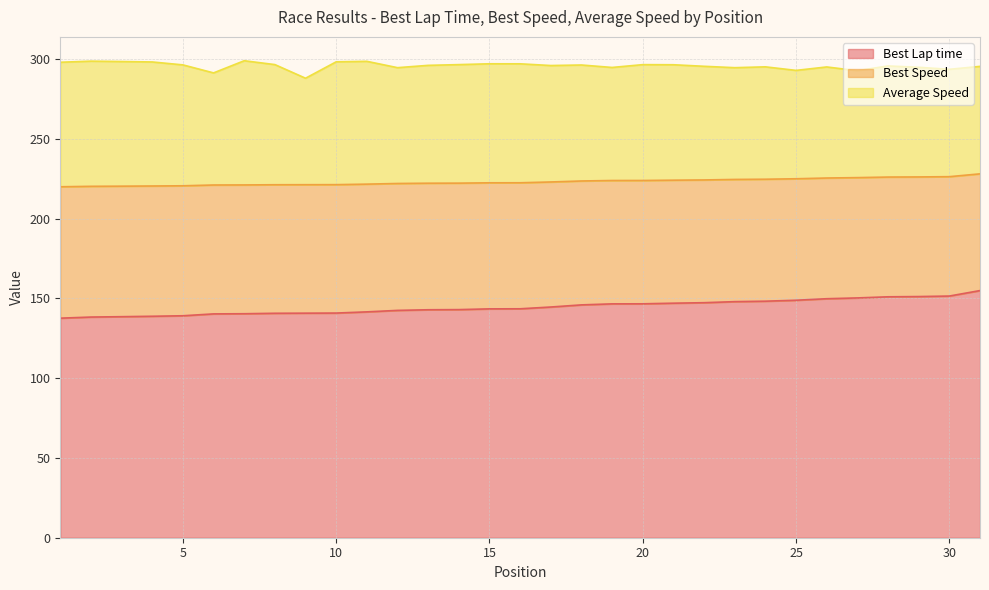

What is the minimum value for Best Lap time?

137.7